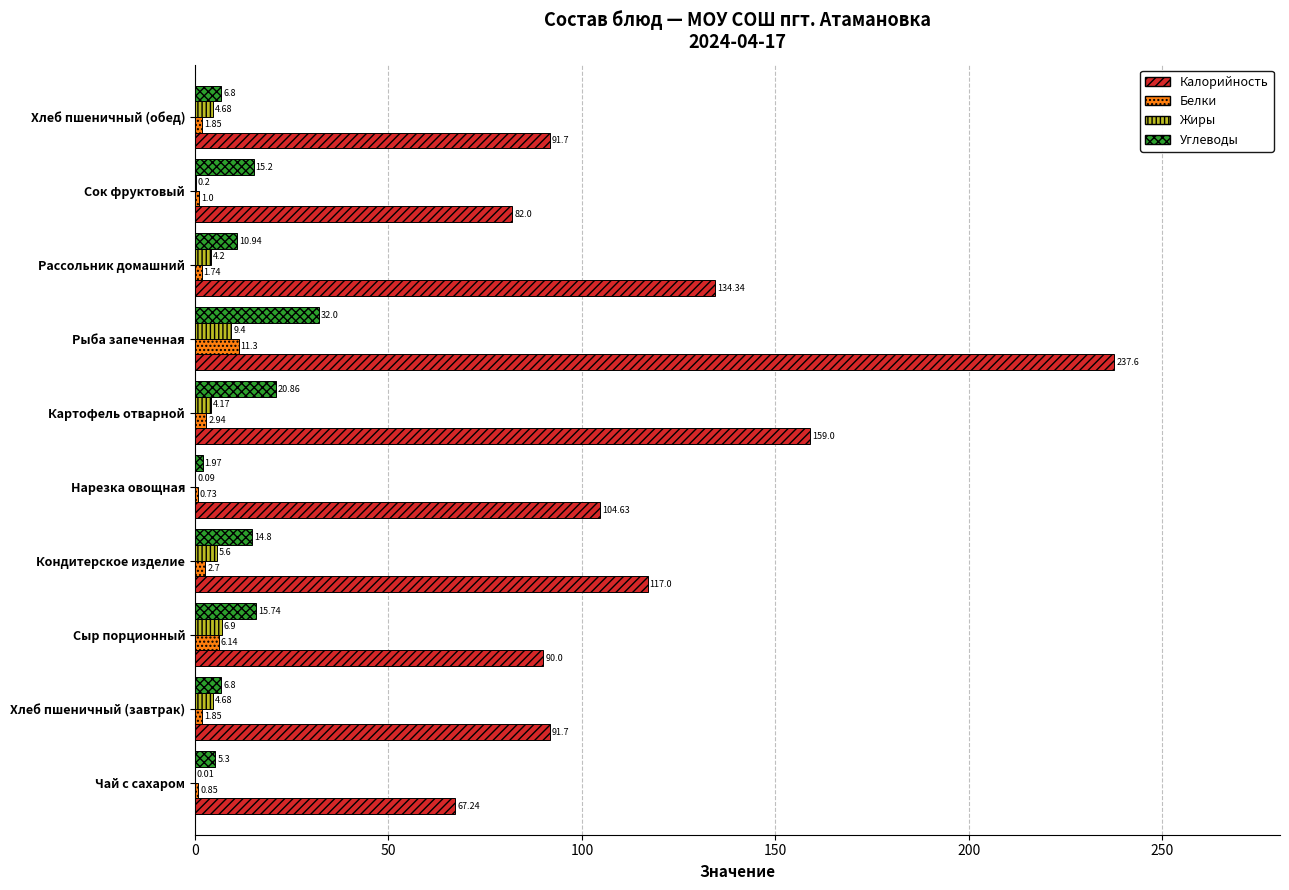

What is the sum of the Калорийность values at Рассольник домашний and Кондитерское изделие?

251.3